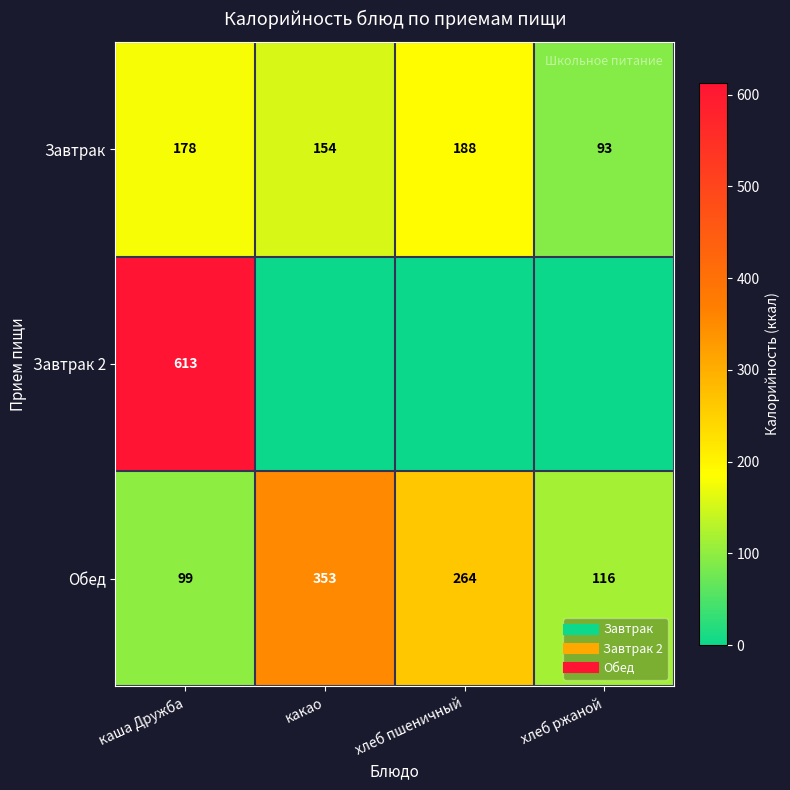

Which series changed the most between каша Дружба and хлеб ржаной?

Завтрак 2